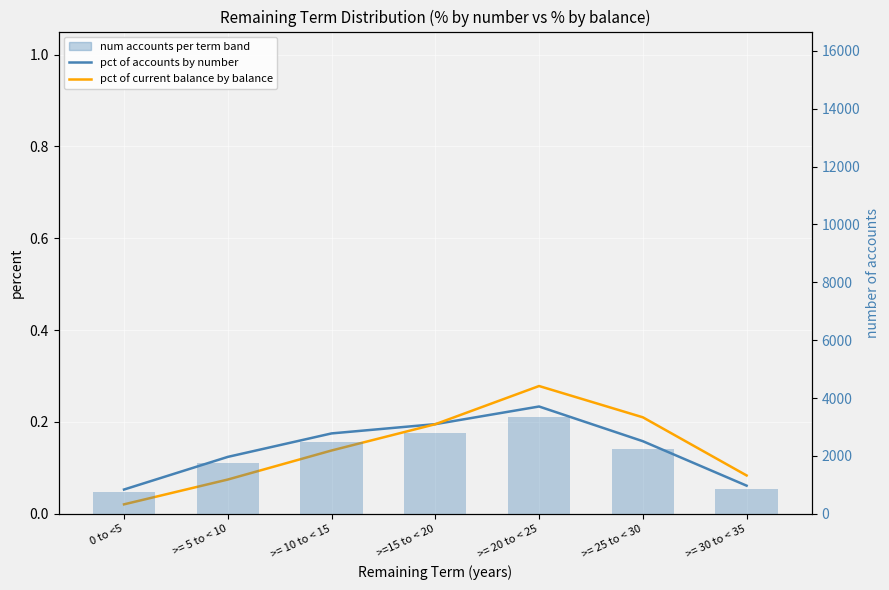

How many groups of bars are there?

7